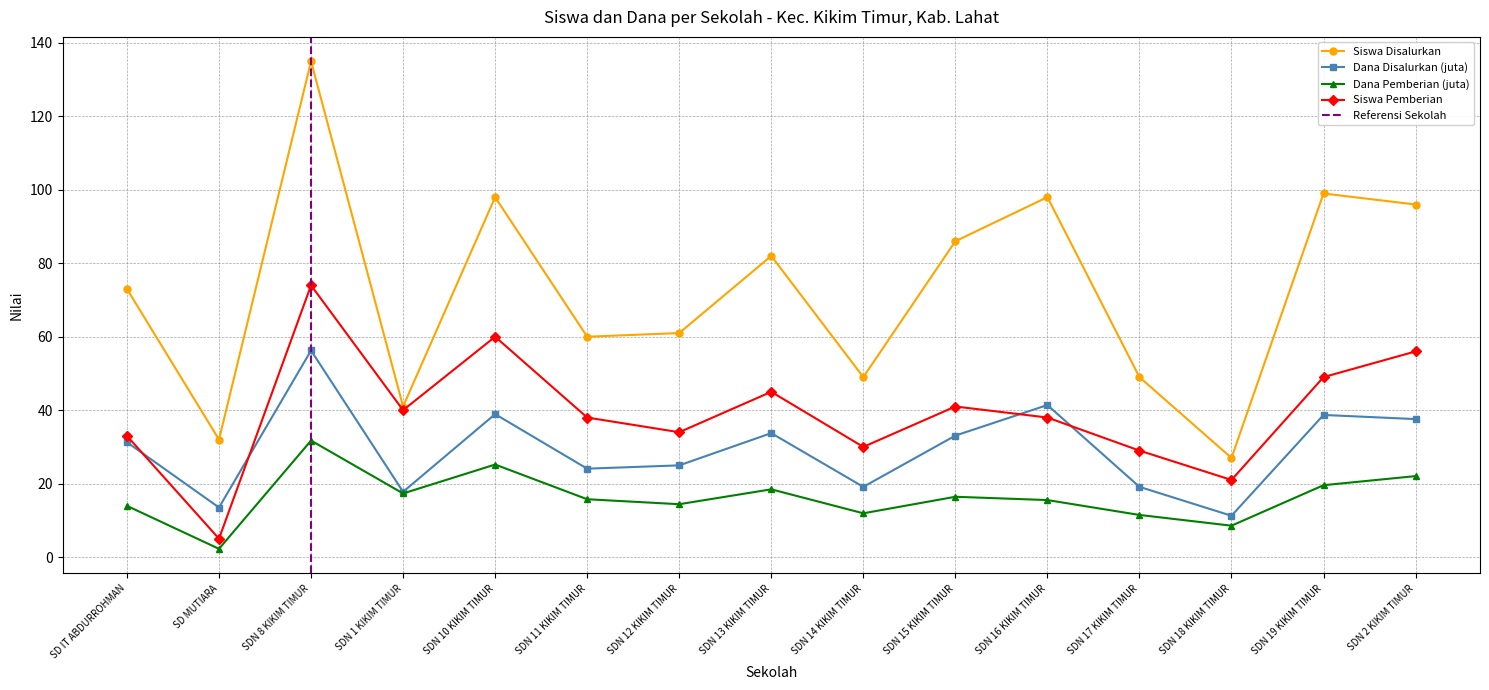

True or false: Siswa Disalurkan and Siswa Pemberian intersect in this chart.

False